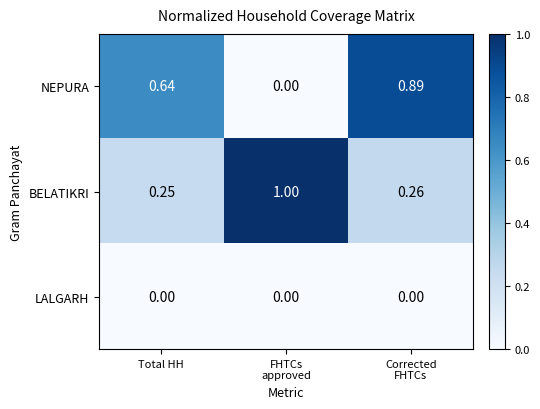

Which series has the widest spread of values?

NEPURA